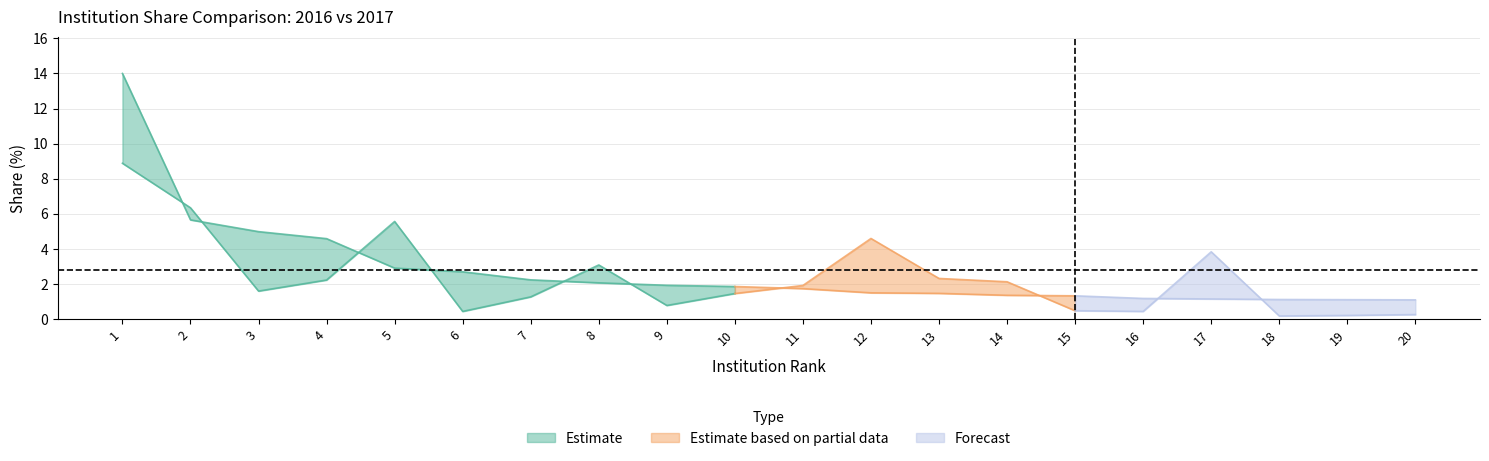

Reading left to right, what are all the values shown in this chart?

Share 2016: 1=8.9	2=6.3	3=1.6	4=2.2	5=5.6	6=0.4	7=1.3	8=3.1	9=0.8	10=1.4	11=1.9	12=4.6	13=2.3	14=2.1	15=0.5	16=0.4	17=3.8	18=0.2	19=0.2	20=0.2
Share 2017: 1=14.0	2=5.7	3=5.0	4=4.6	5=2.9	6=2.7	7=2.2	8=2.1	9=1.9	10=1.9	11=1.7	12=1.5	13=1.5	14=1.4	15=1.3	16=1.2	17=1.1	18=1.1	19=1.1	20=1.1